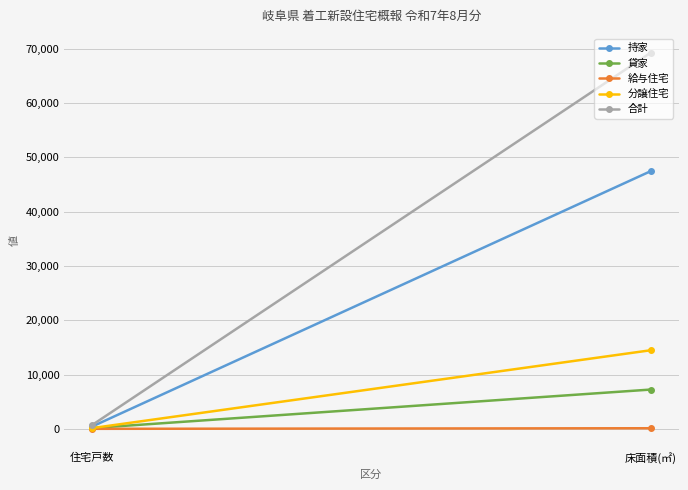

What is the sum of all 持家 values?

47910